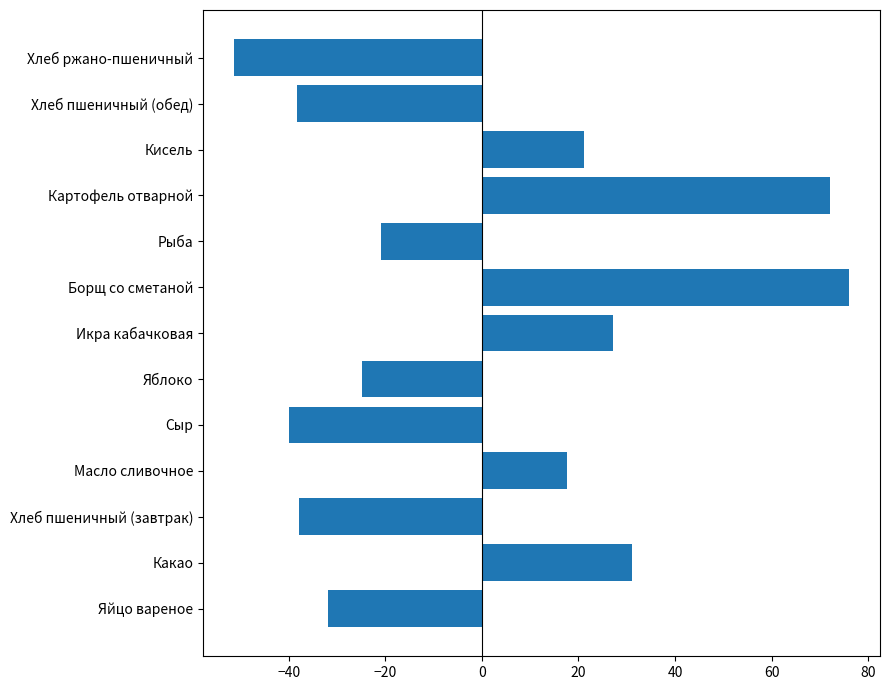

What is the smallest value displayed?

-51.4